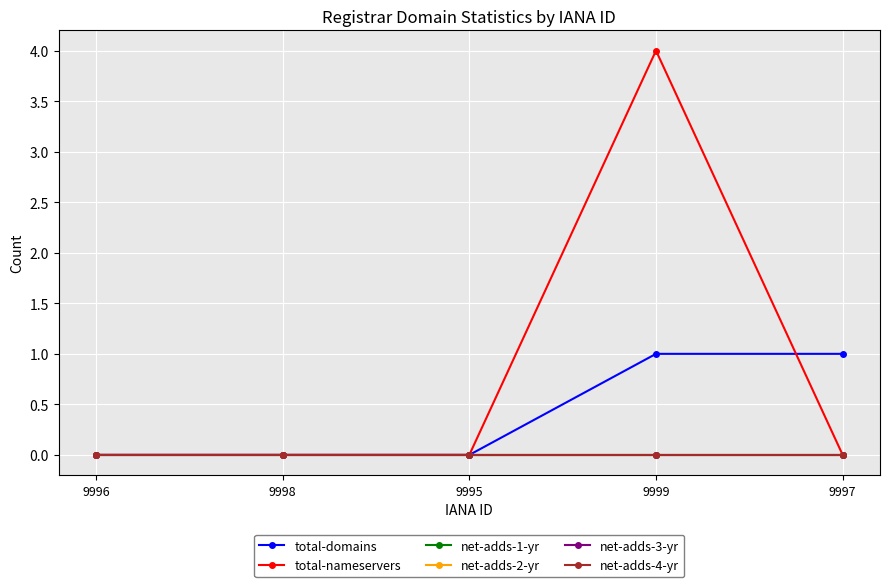

Reading right to left, transcribe all the data shown in this chart.

total-domains: 9997=1	9999=1	9995=0	9998=0	9996=0
total-nameservers: 9997=0	9999=4	9995=0	9998=0	9996=0
net-adds-1-yr: 9997=0	9999=0	9995=0	9998=0	9996=0
net-adds-2-yr: 9997=0	9999=0	9995=0	9998=0	9996=0
net-adds-3-yr: 9997=0	9999=0	9995=0	9998=0	9996=0
net-adds-4-yr: 9997=0	9999=0	9995=0	9998=0	9996=0